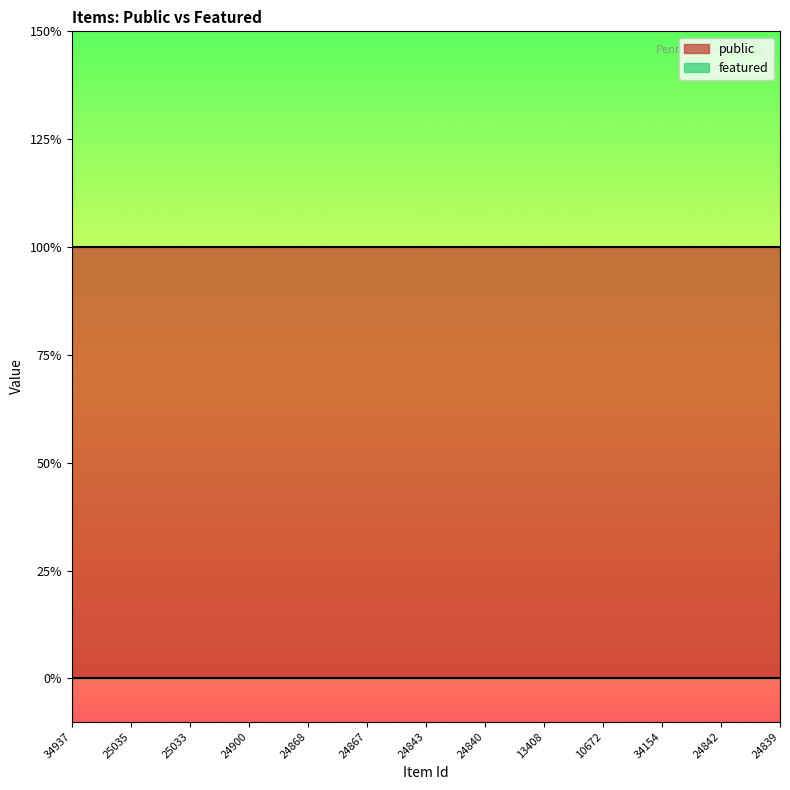

List the series in order of their peak value, lowest first.

featured, public